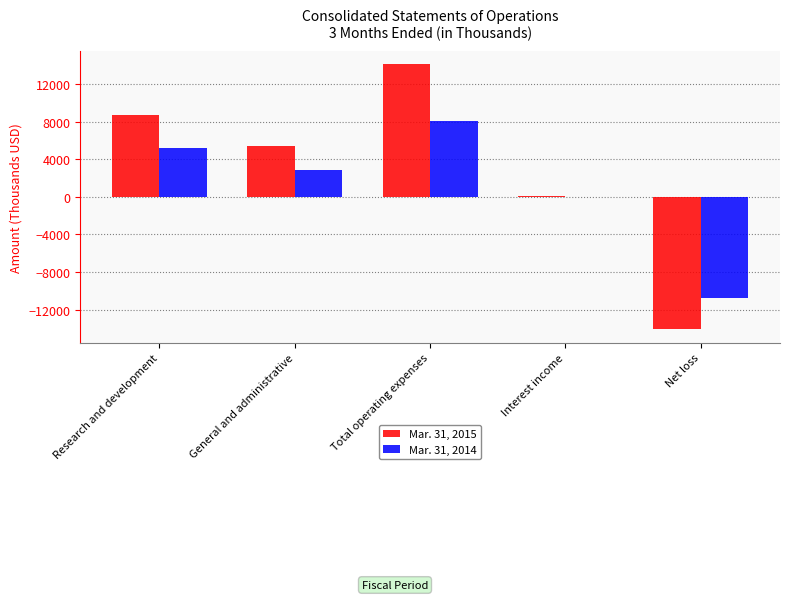

What is the greatest value displayed?

14137